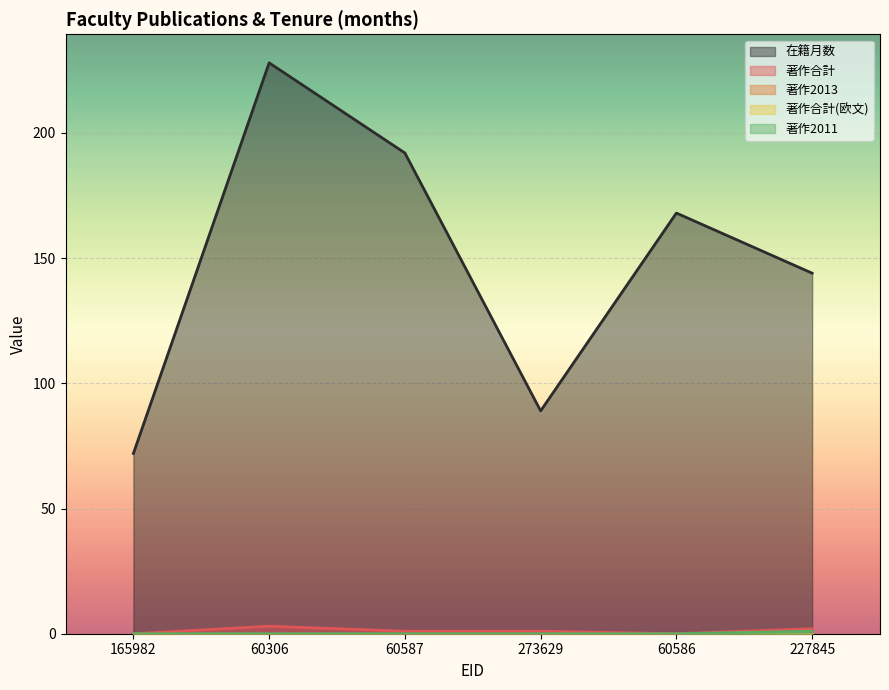

Reading left to right, what are all the values shown in this chart?

在籍月数: 72	228	192	89	168	144
著作合計: 0	3	1	1	0	2
著作2011: 0	0	0	0	0	1